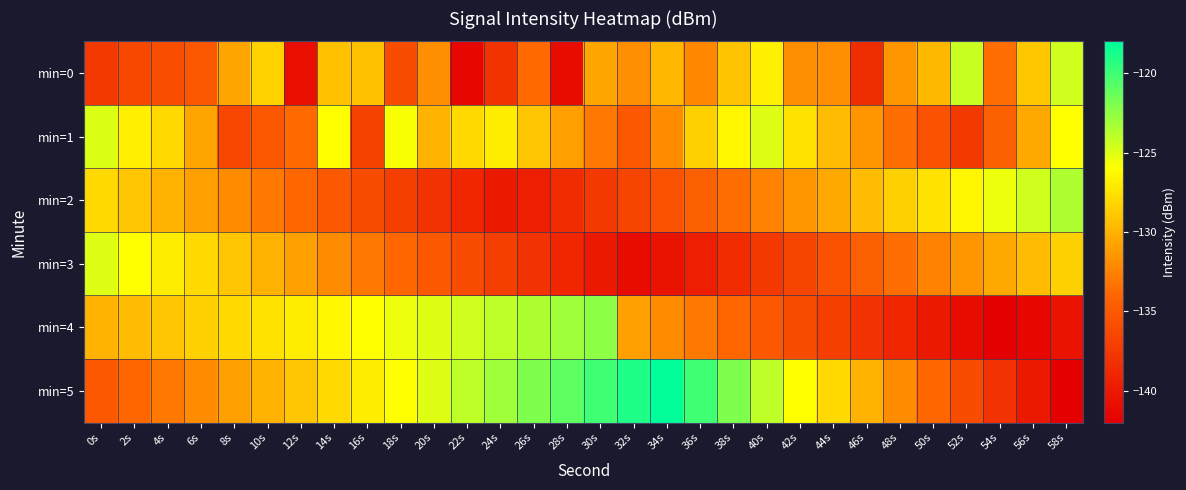

Which label corresponds to the largest value in the chart?

34s